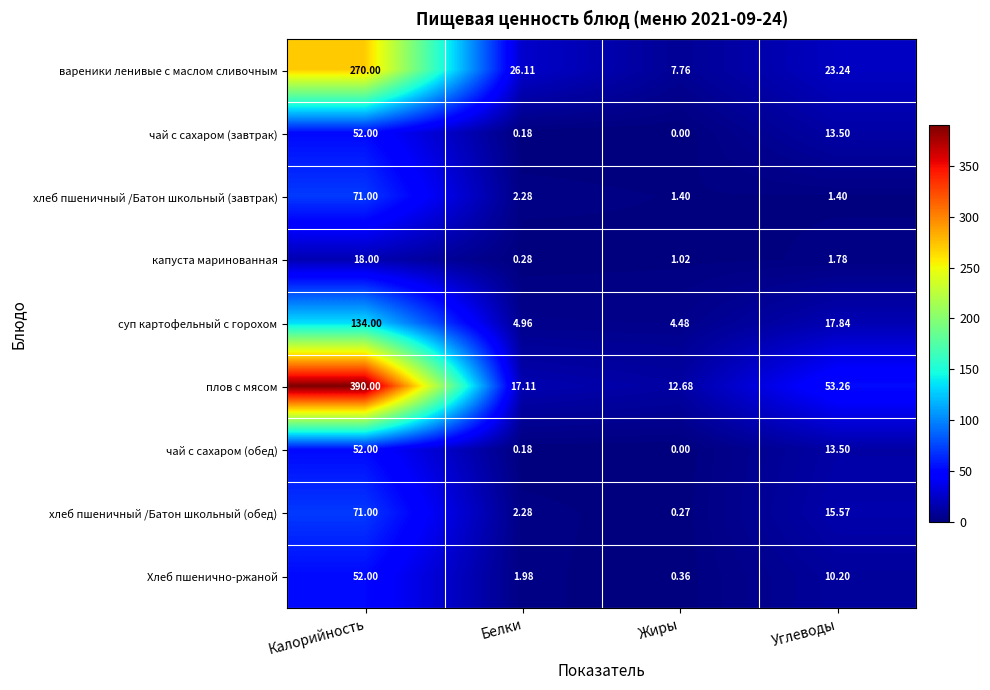

Rank the categories by хлеб пшеничный /Батон школьный (обед) value from lowest to highest.

Жиры, Белки, Углеводы, Калорийность